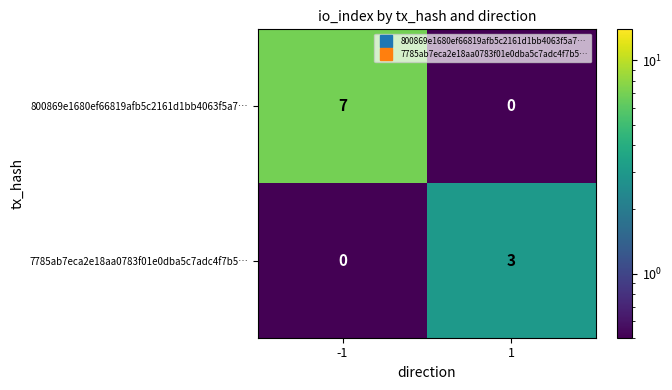

True or false: 7785ab7eca2e18aa0783f01e0dba5c7adc4f7b5… has a value of 0 at -1.

True